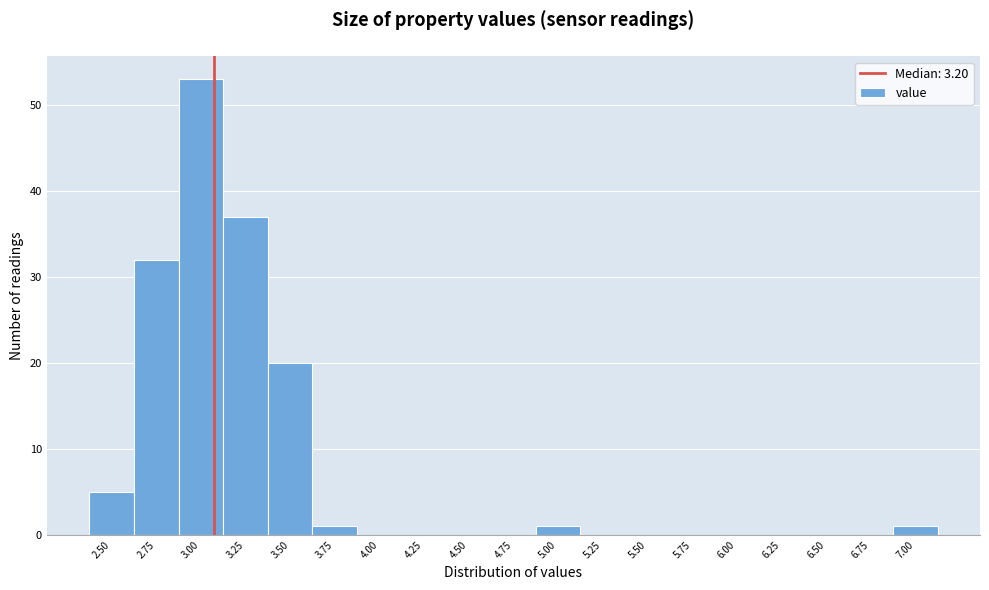

Reading left to right, list all the values displayed in this chart.

2.50=5	2.75=32	3.00=53	3.25=37	3.50=20	3.75=1	4.00=0	4.25=0	4.50=0	4.75=0	5.00=1	5.25=0	5.50=0	5.75=0	6.00=0	6.25=0	6.50=0	6.75=0	7.00=1